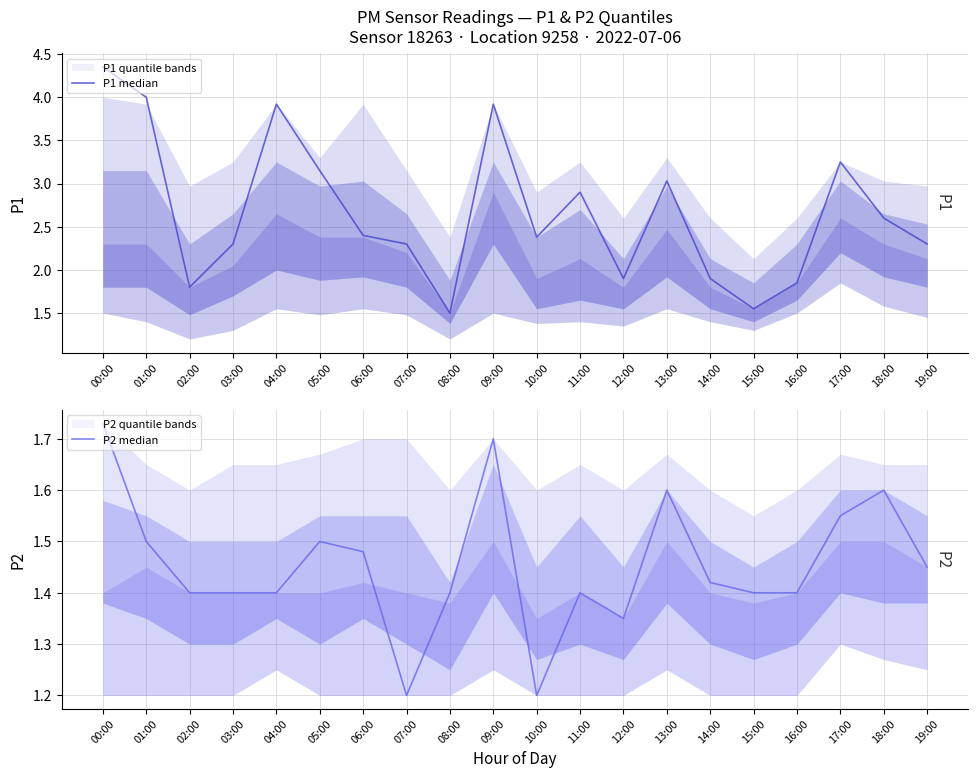

Which label corresponds to the smallest value in the chart?

07:00